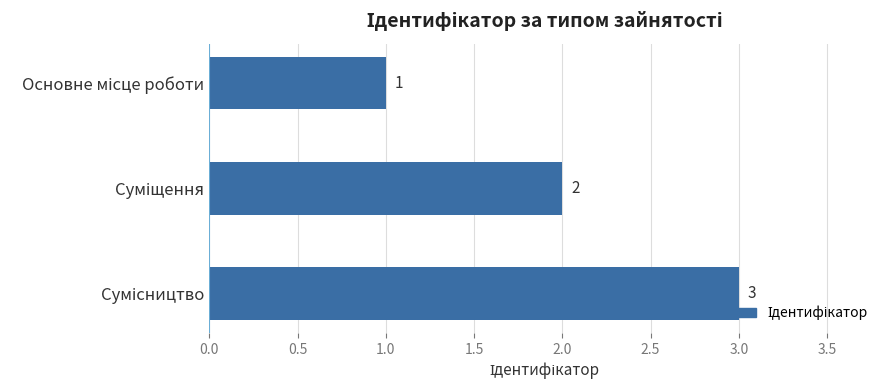

What is the average value?

2